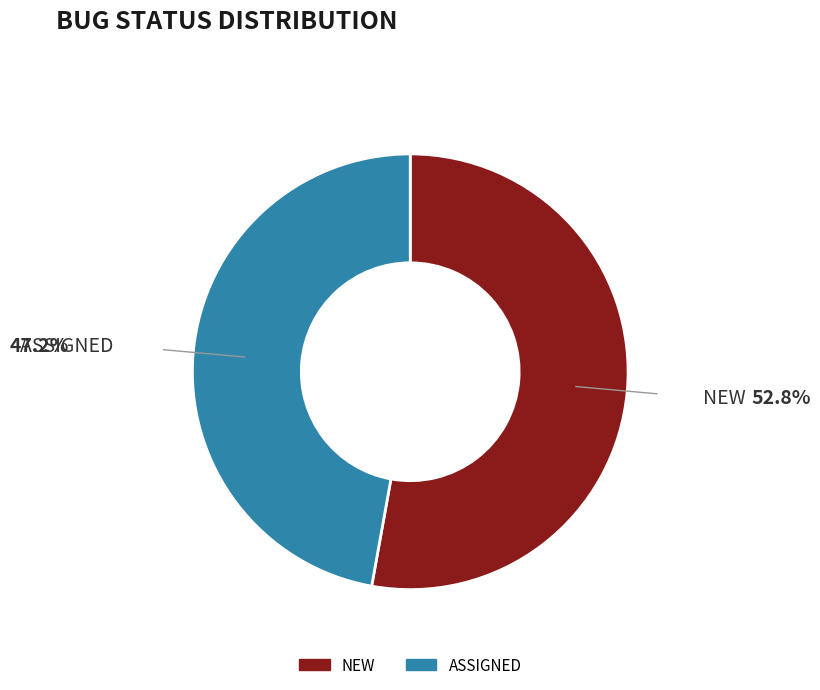

Which has a higher value, NEW or ASSIGNED?

NEW